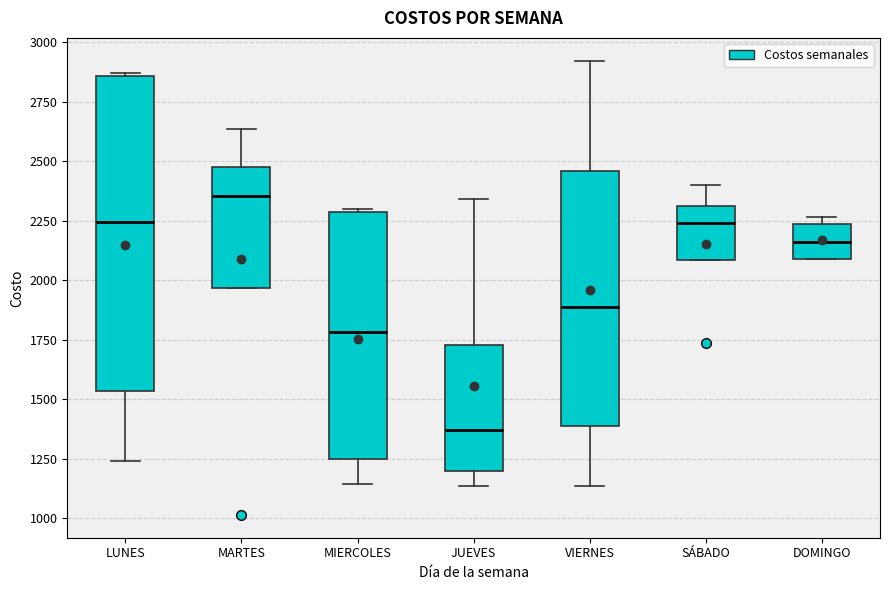

Reading left to right, transcribe this box plot: for each box, give where its median line is, the range the box spans, and where its two whiskers end, as read against the y-axis. The values are not printed on the chart, so give them approximately, as read against the axis.

LUNES: median 2250, box 1550 to 2850, whiskers 1250 to 2850
MARTES: median 2350, box 1950 to 2500, whiskers 1950 to 2650
MIERCOLES: median 1800, box 1250 to 2300, whiskers 1150 to 2300
JUEVES: median 1350, box 1200 to 1750, whiskers 1150 to 2350
VIERNES: median 1900, box 1400 to 2450, whiskers 1150 to 2900
SÁBADO: median 2250, box 2100 to 2300, whiskers 2100 to 2400
DOMINGO: median 2150, box 2100 to 2250, whiskers 2100 to 2250 (just above the box's upper edge)